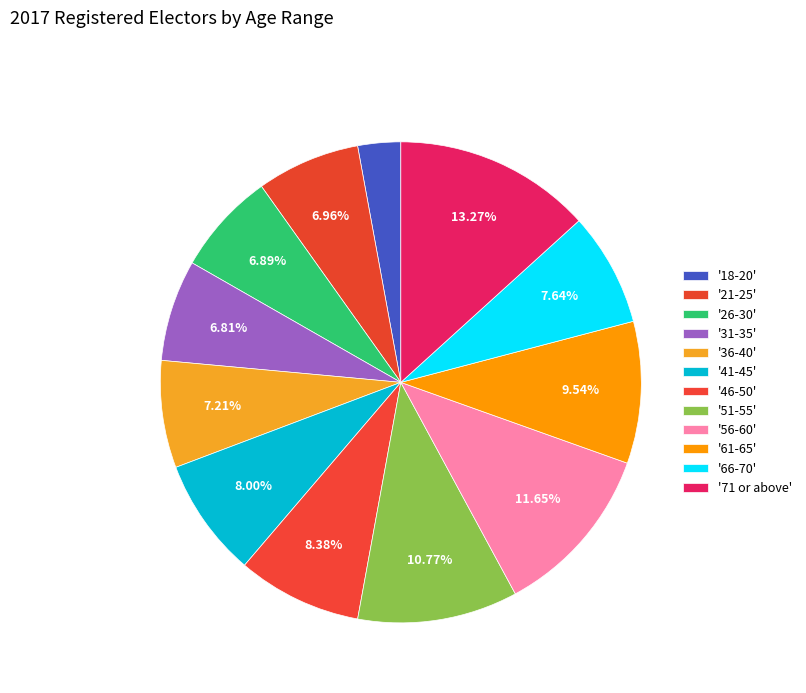

How many segments does this pie chart have?

12